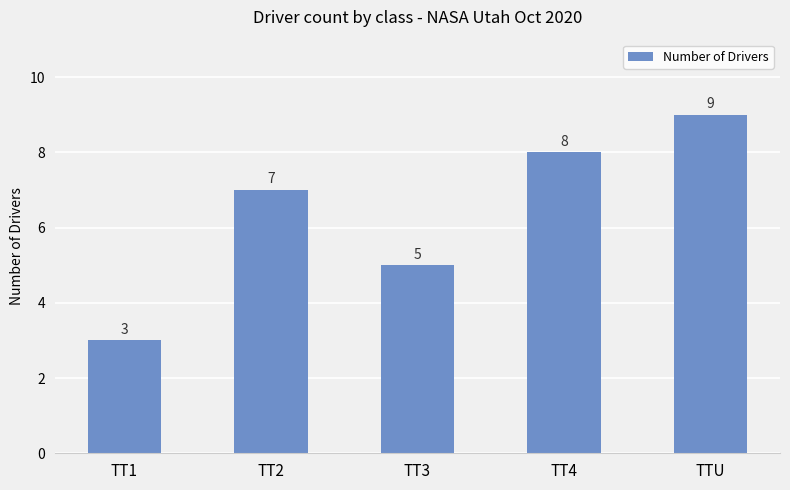

What is the label of the 5th bar from the left?

TTU